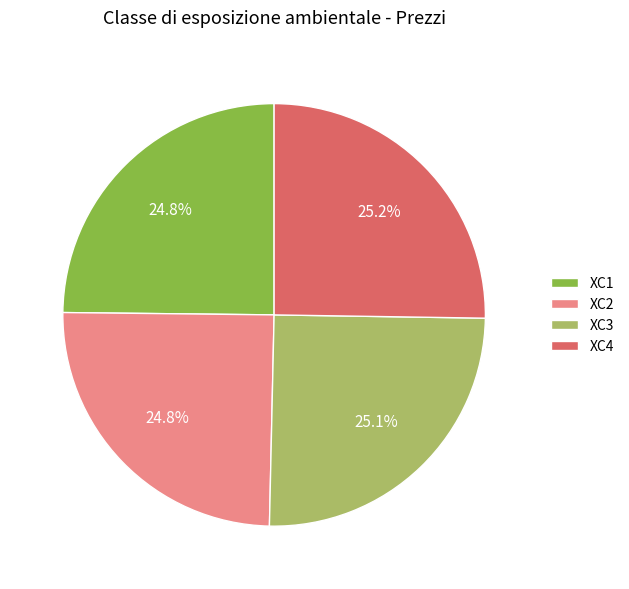

What portion of the pie excludes XC1?

75.2%